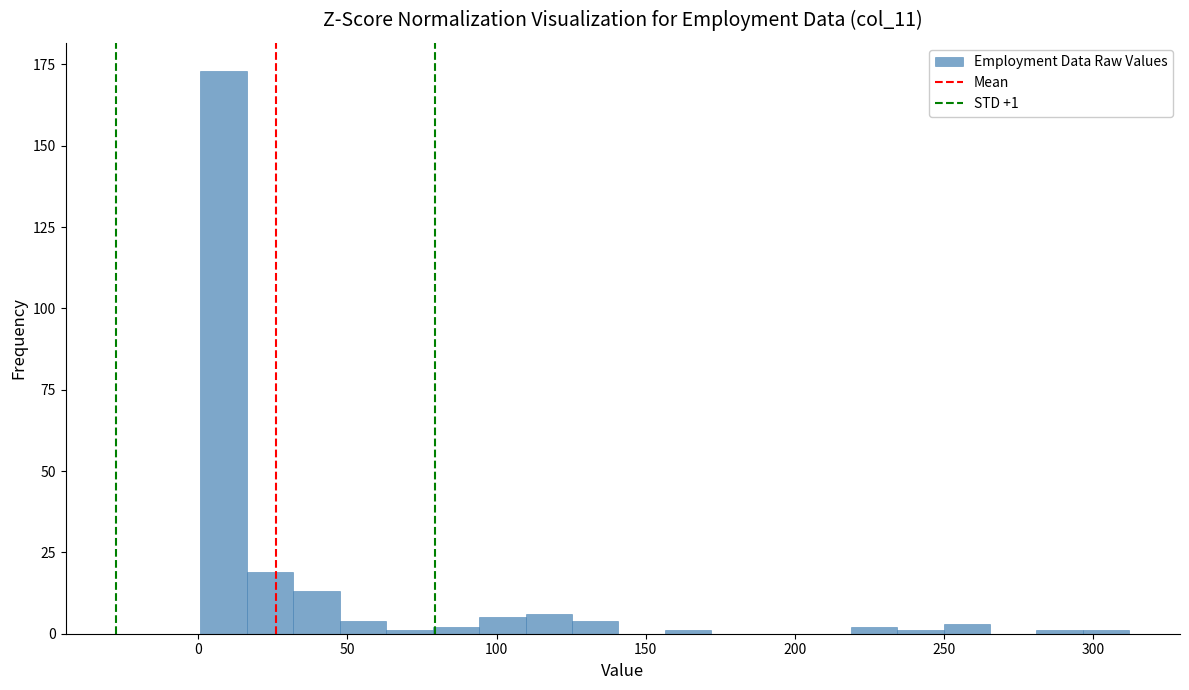

Read against the x-axis, roughly where is the centre of the tallest bar?

10